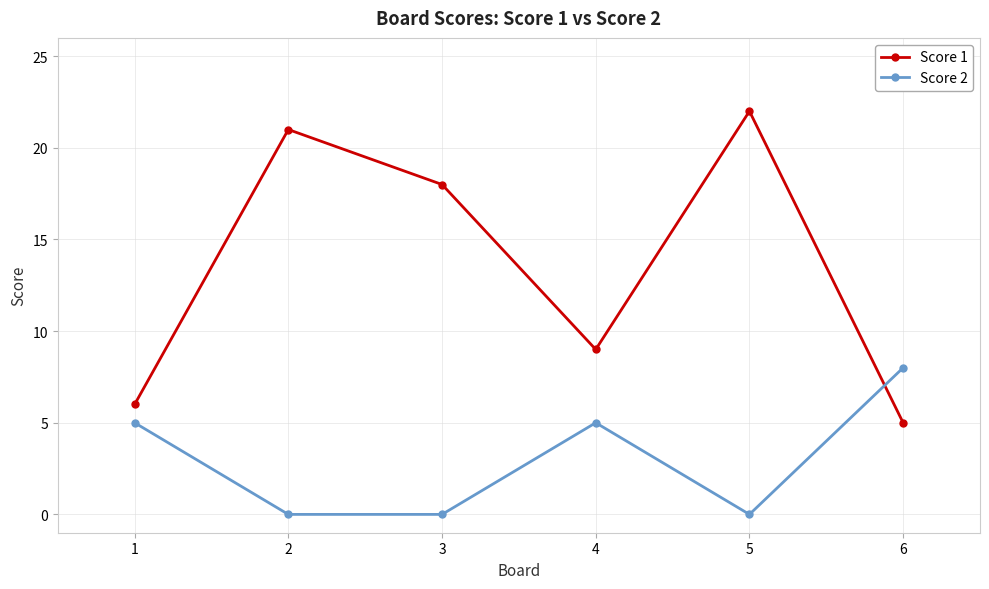

Which series has the largest total across all categories?

Score 1